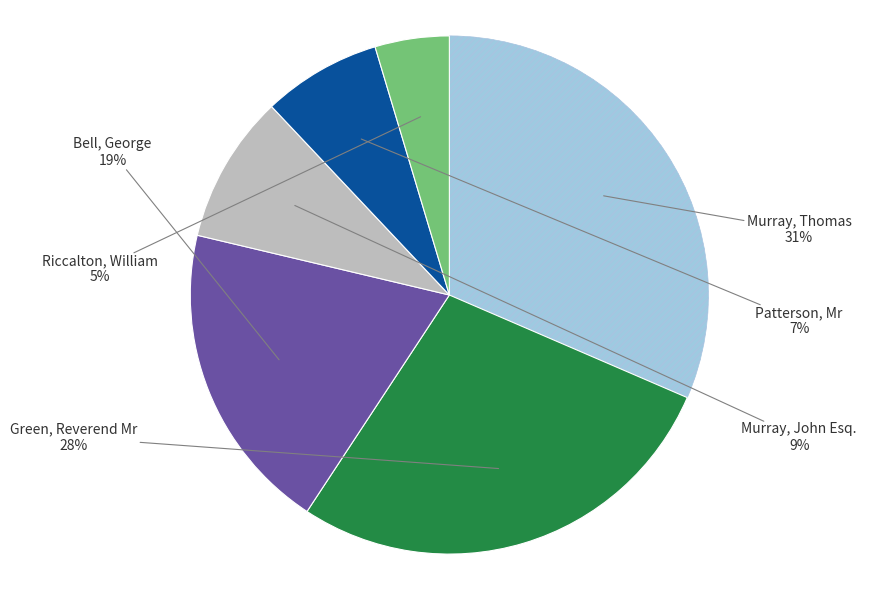

Is there a majority slice in this chart?

No